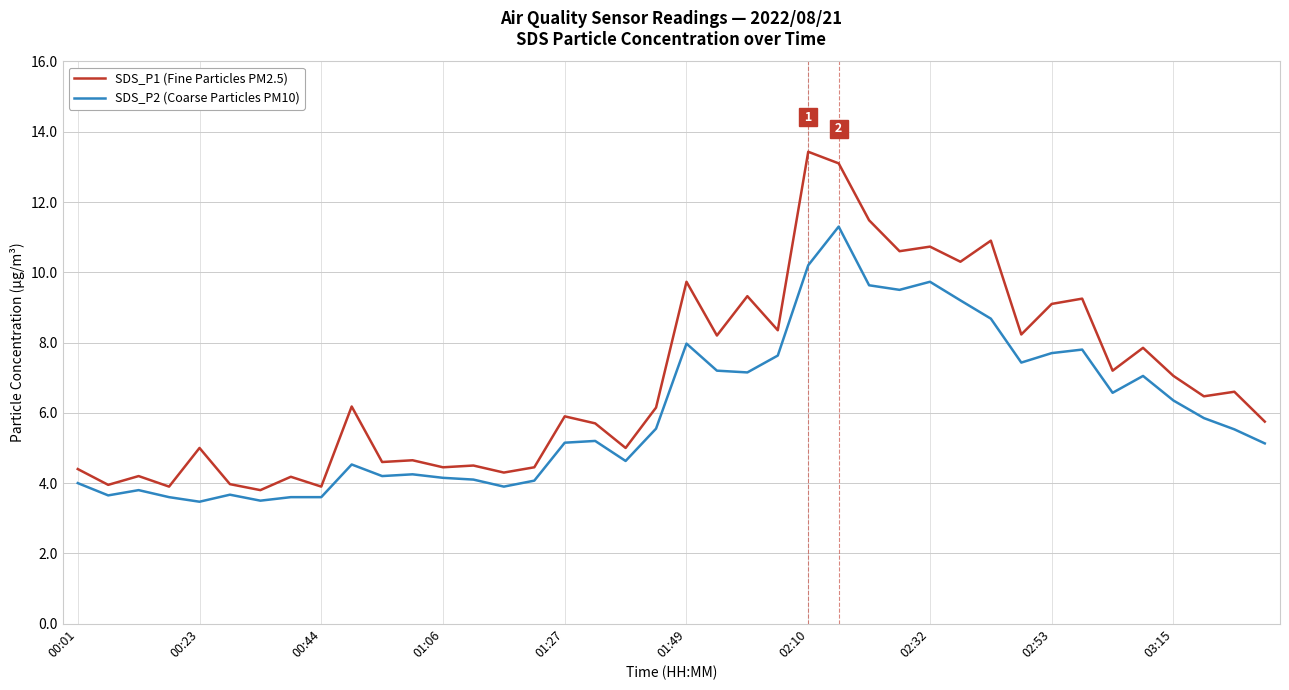

List the series in order of their peak value, lowest first.

SDS_P2 (Coarse Particles PM10), SDS_P1 (Fine Particles PM2.5)